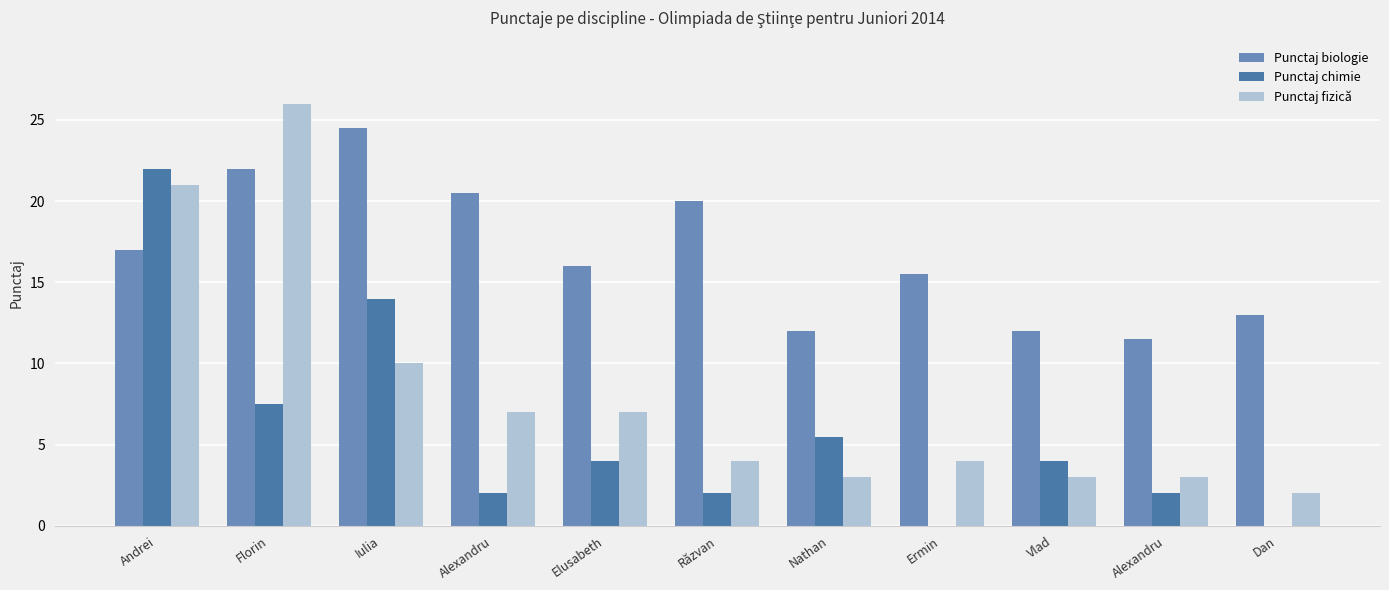

What is the total value across all series at Nathan?

20.5